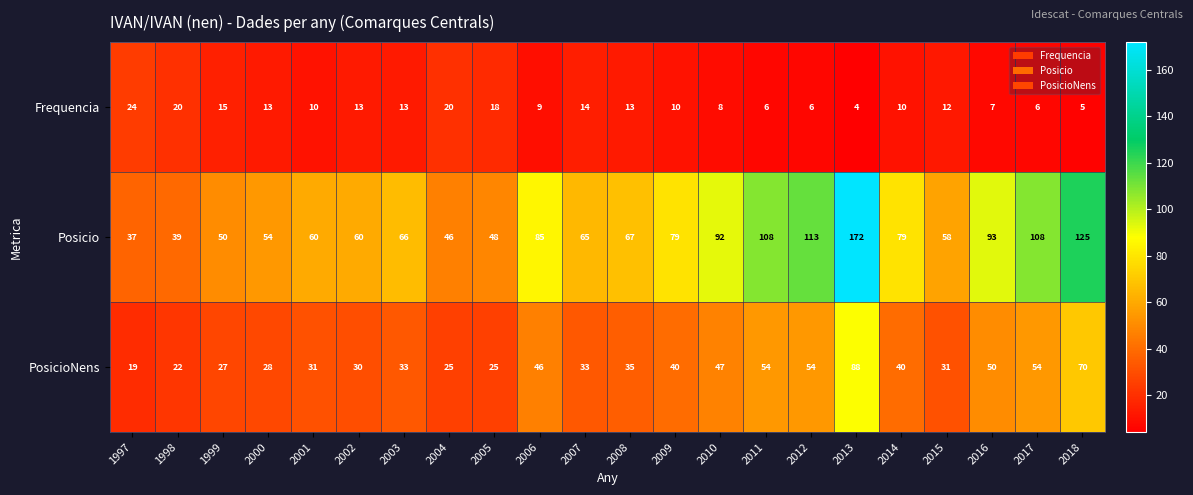

Between 2000 and 2012, which series saw the biggest shift?

Posicio